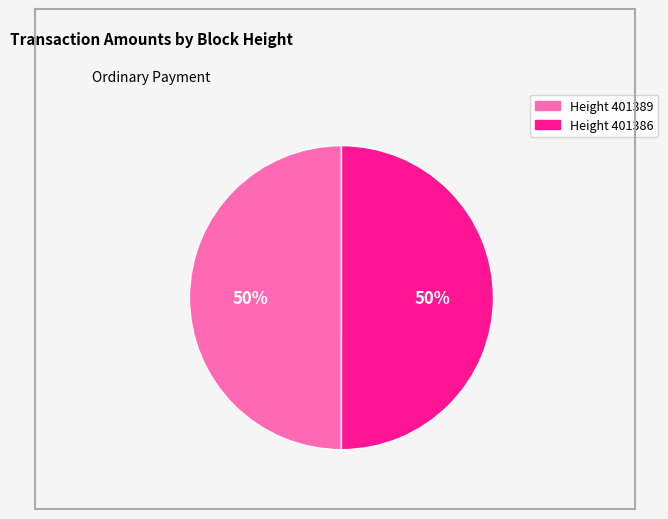

What percentage is the Height 401389 slice, to the nearest percent?

50%